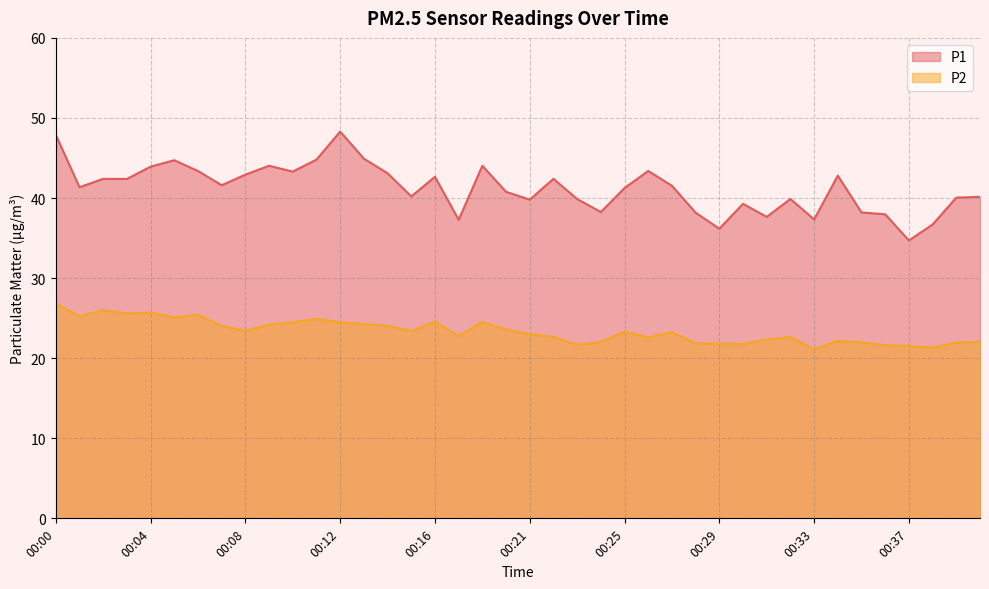

How many lines are shown in the chart?

2